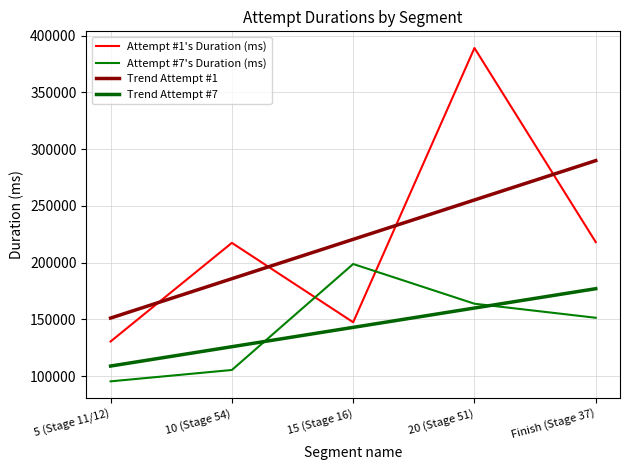

What is the label of the 3rd point from the right?

15 (Stage 16)